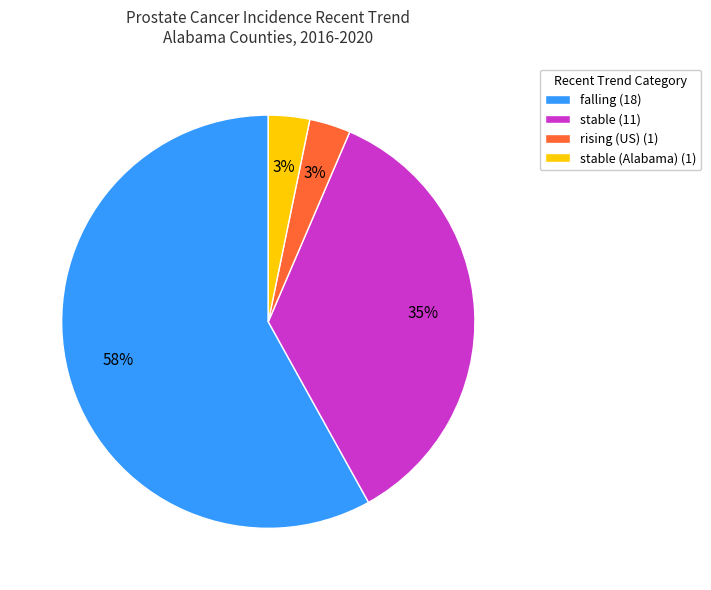

Is there any slice that represents more than half of the pie?

Yes